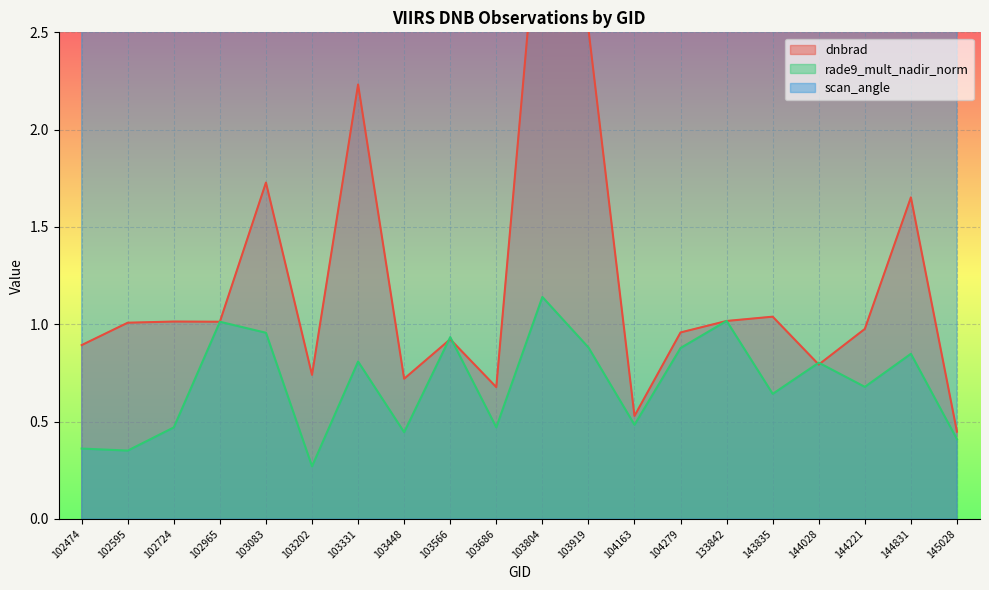

Which category has the highest value in the dnbrad series?

103804